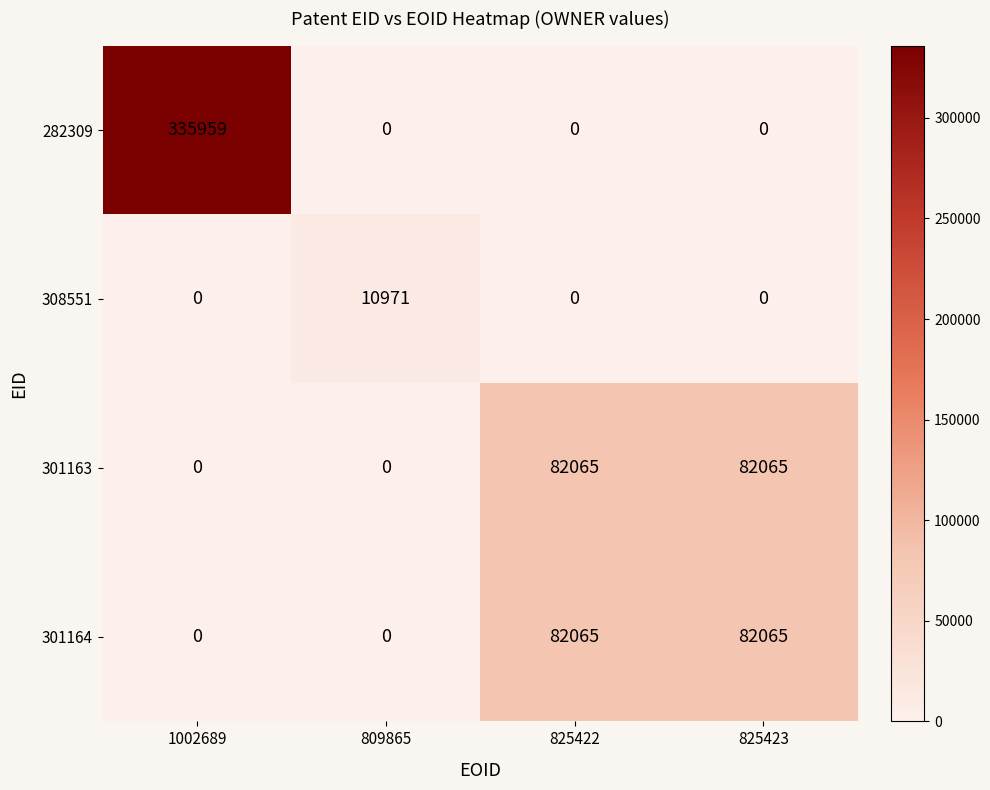

What is the sum of the 301163 values at 825422 and 809865?

82065